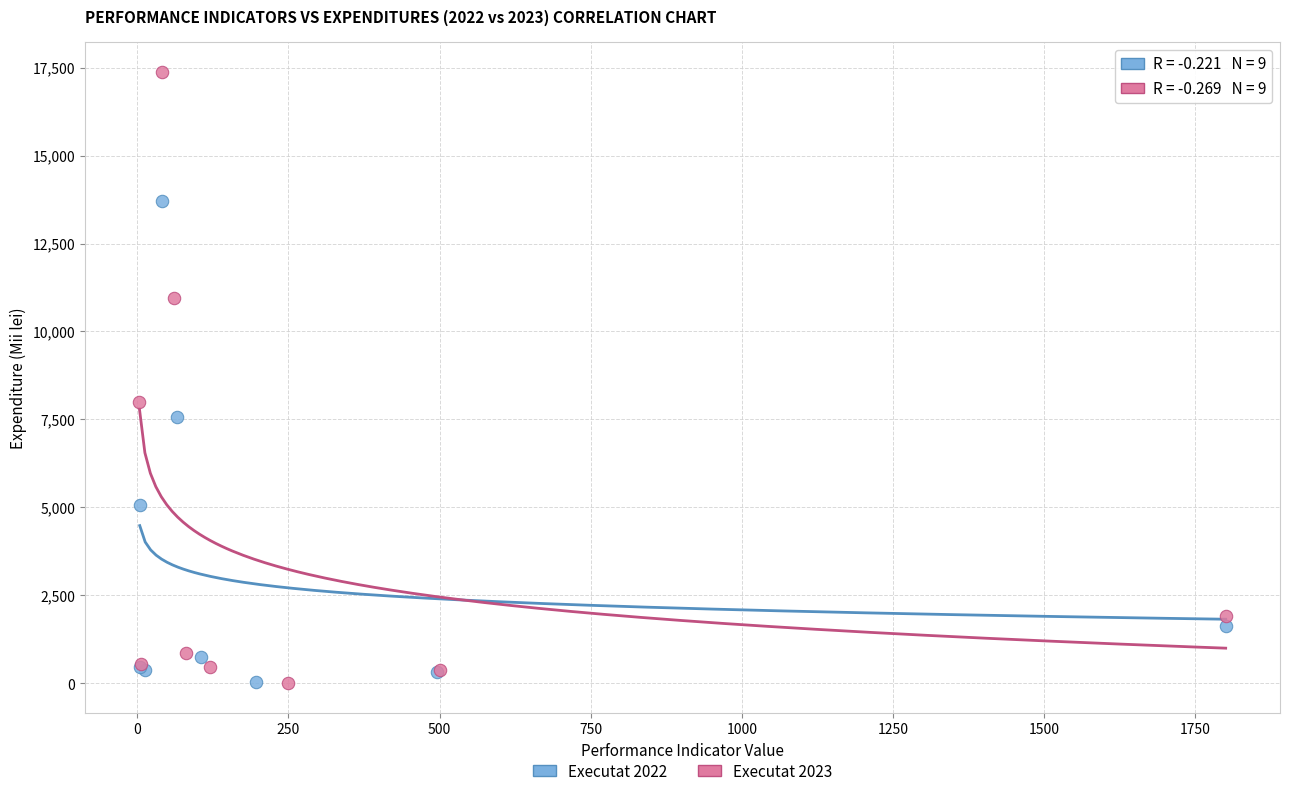

Which series contains the highest Y value?

Executat 2023